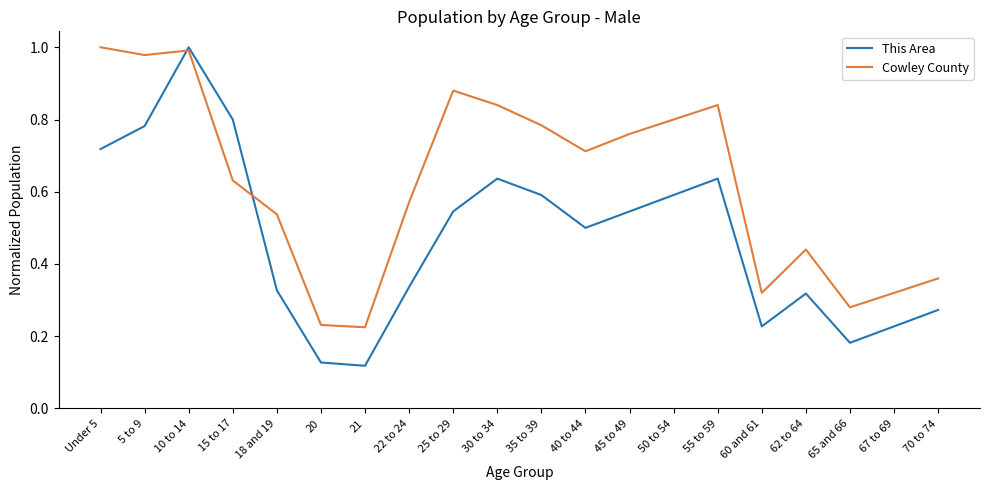

How many This Area values are between 0 and 1?

20